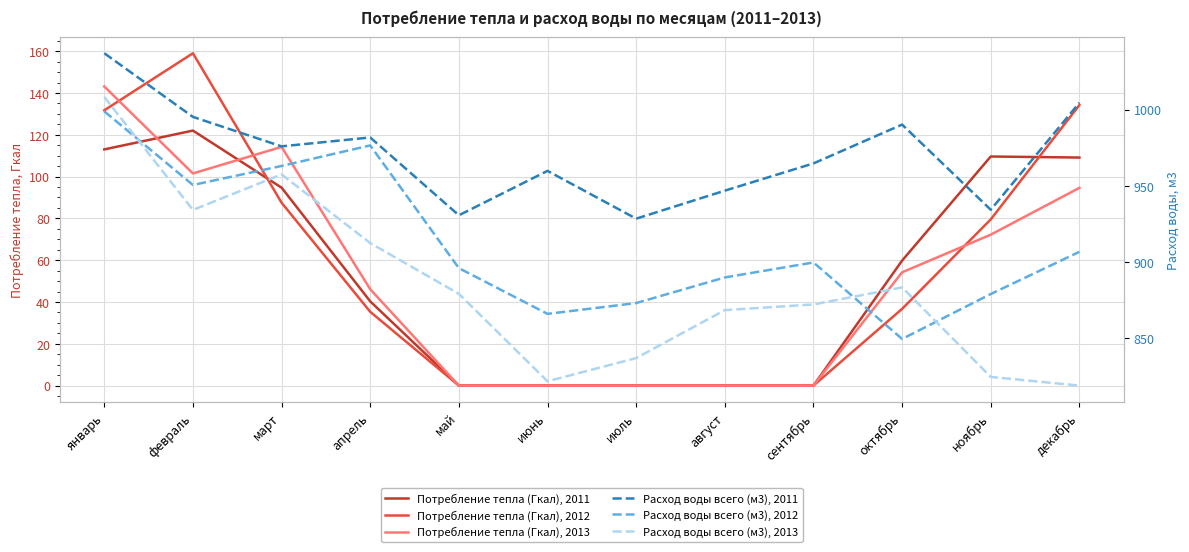

In Потребление тепла (Гкал), 2011, how many points are higher than both neighbors (excluding endpoints)?

2